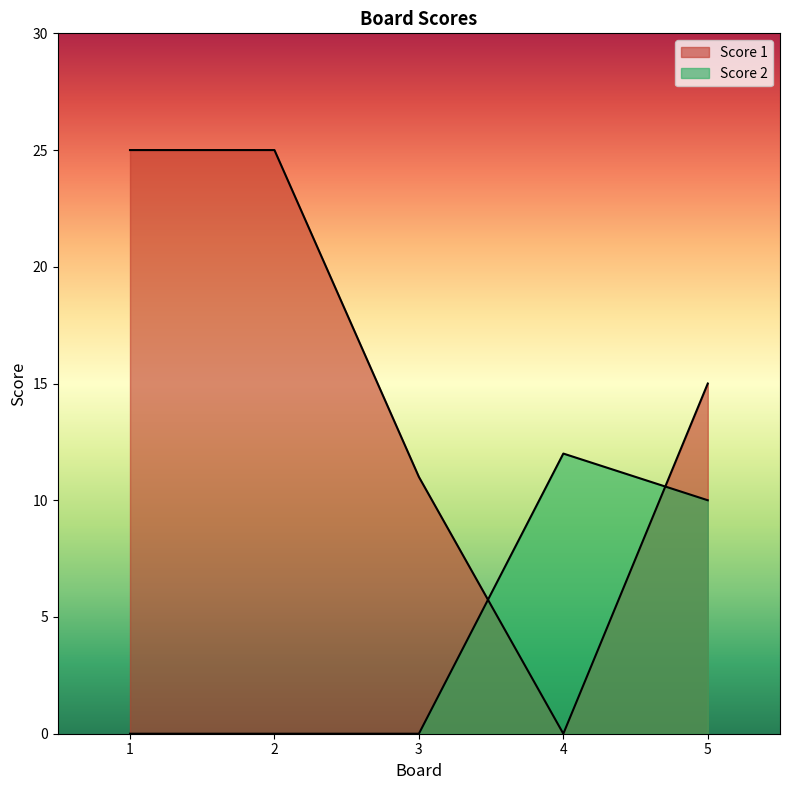

The value of Score 2 at 1 is 0. True or false?

True